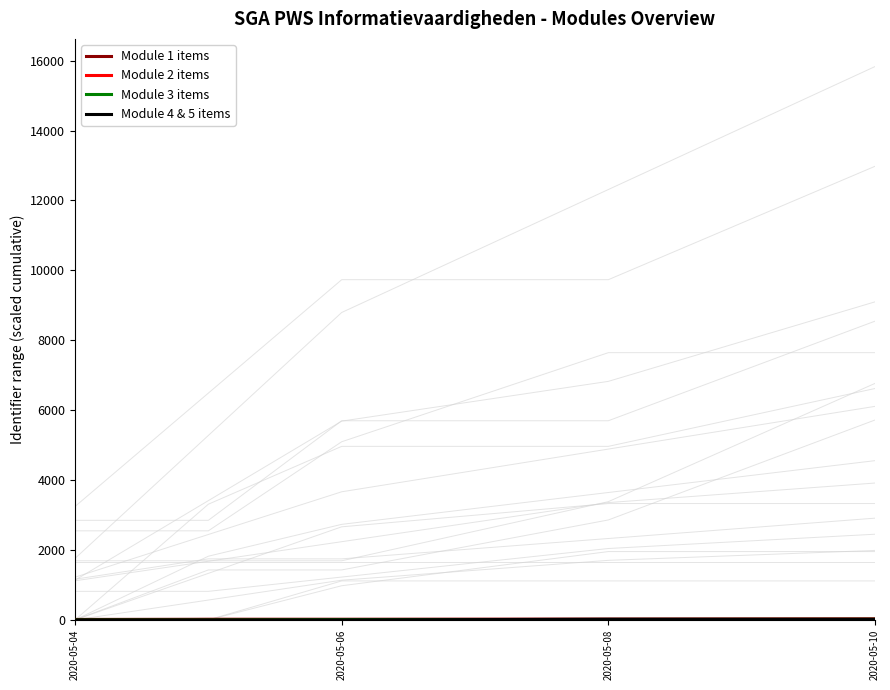

How many positive values does the Module 4 & 5 items series have?

2